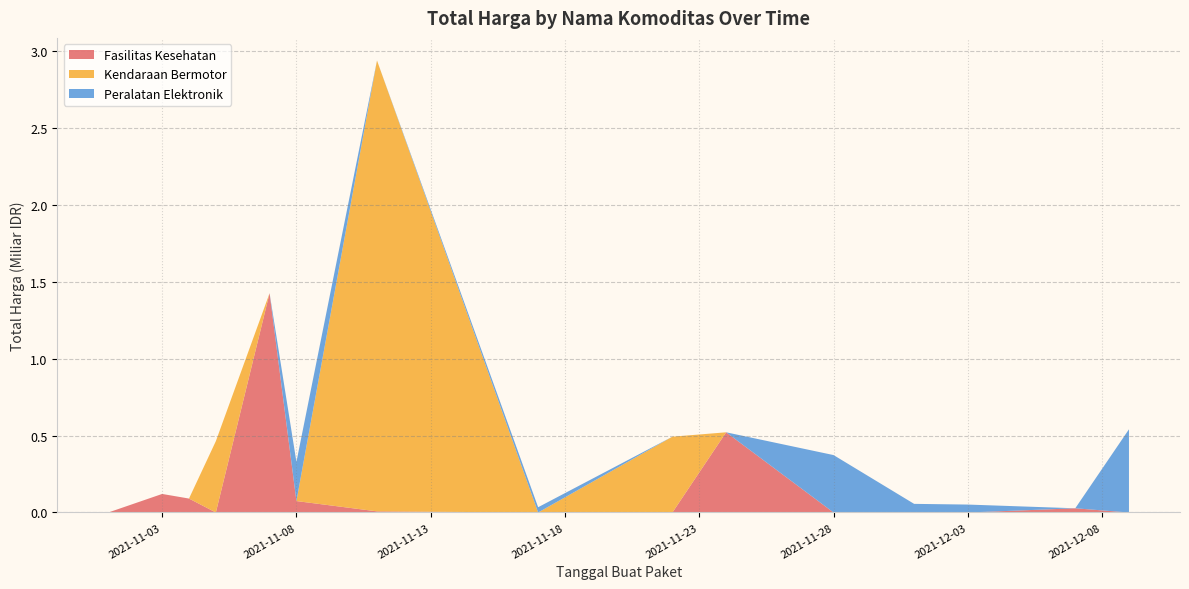

The Fasilitas Kesehatan series shows 0.0 at 2021-11-28. True or false?

True